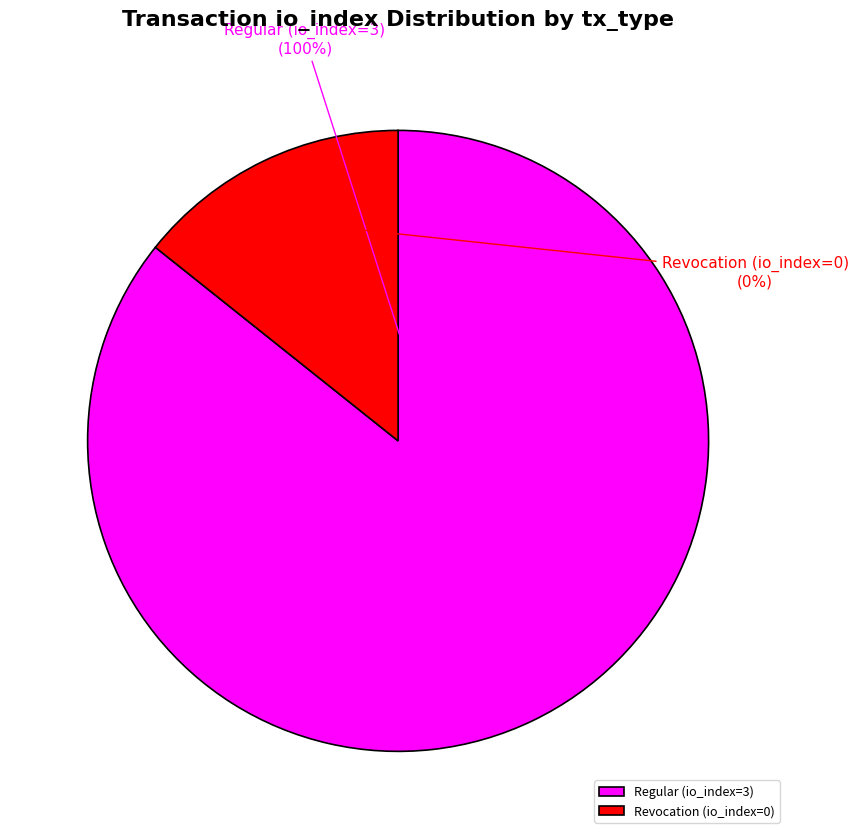

How many segments does this pie chart have?

2